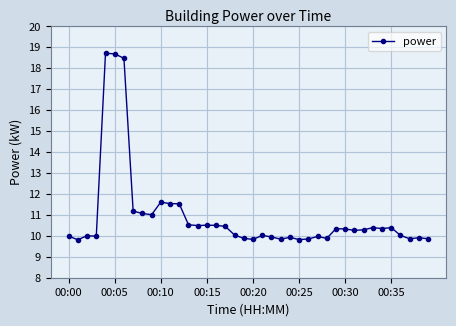

Does the chart have visible grid lines?

Yes